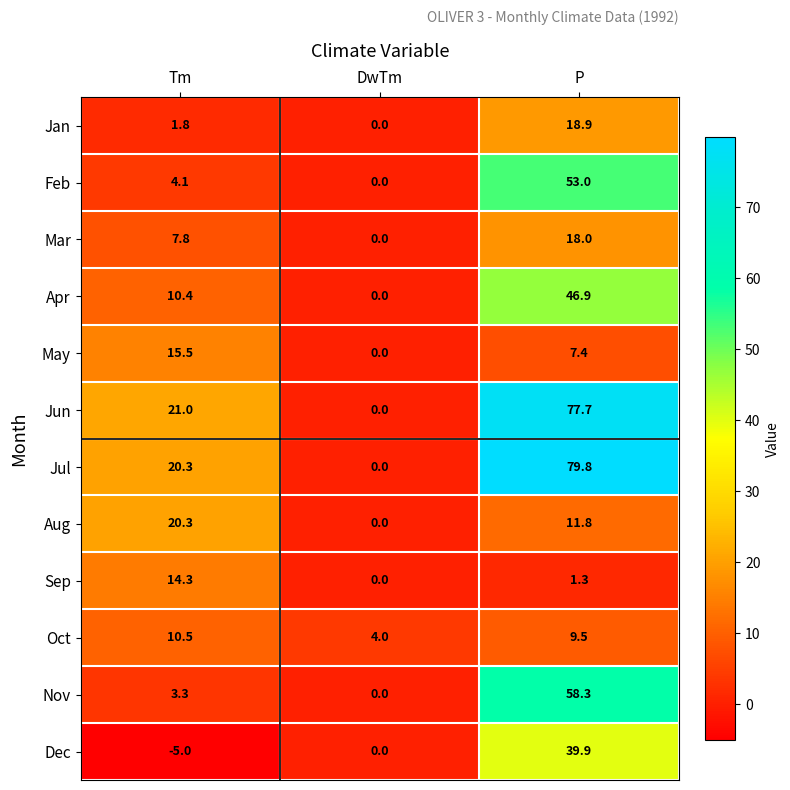

Is the value of Dec at P greater than the value of Oct at Tm?

Yes